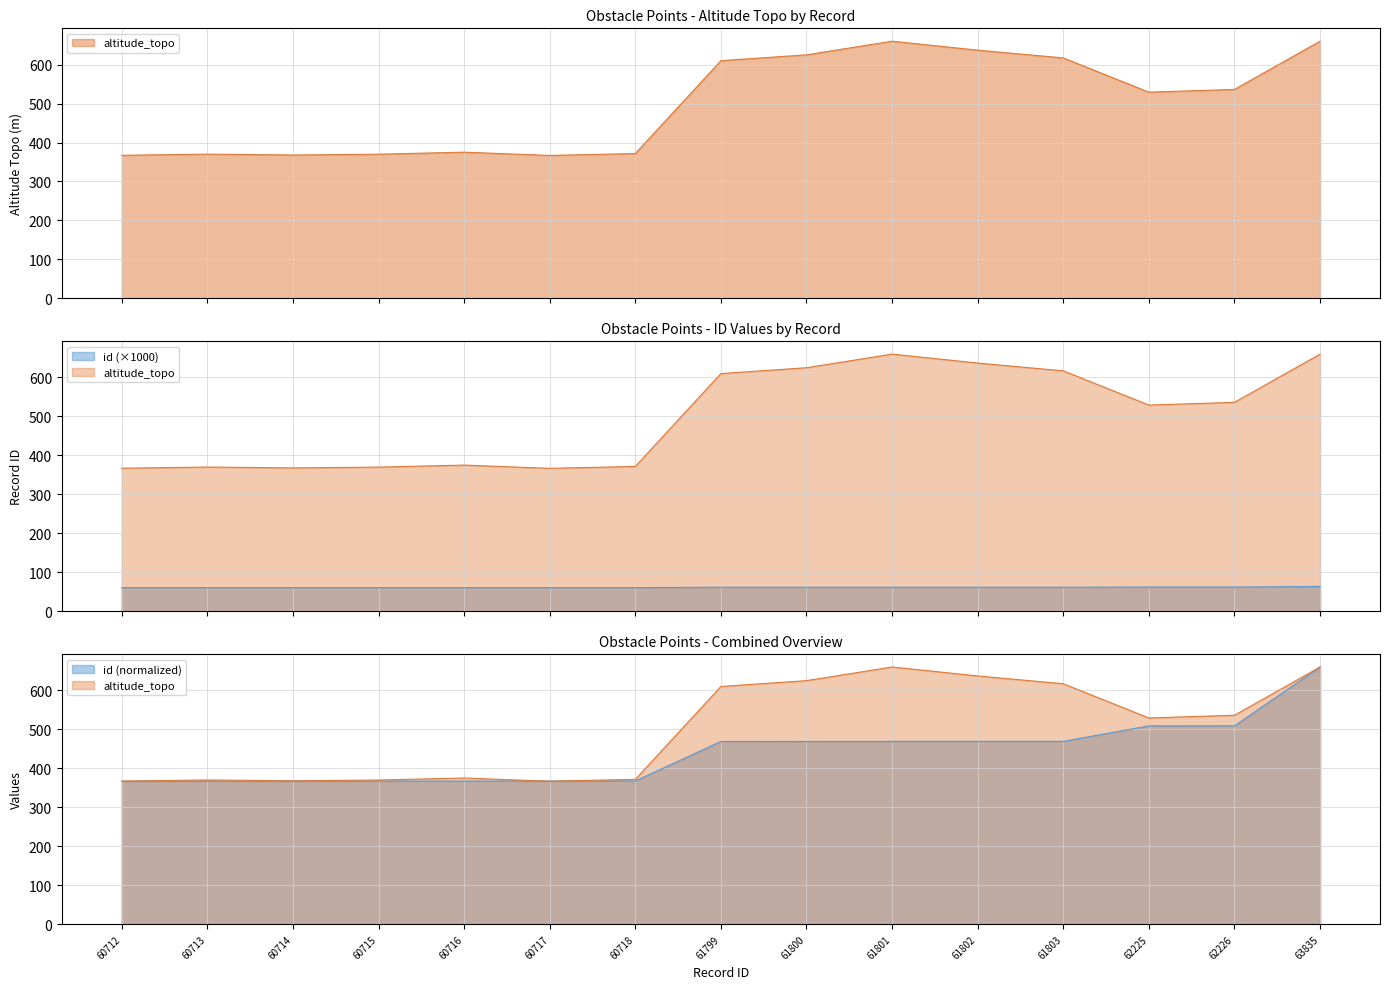

What is the highest value of the id series?

63.8